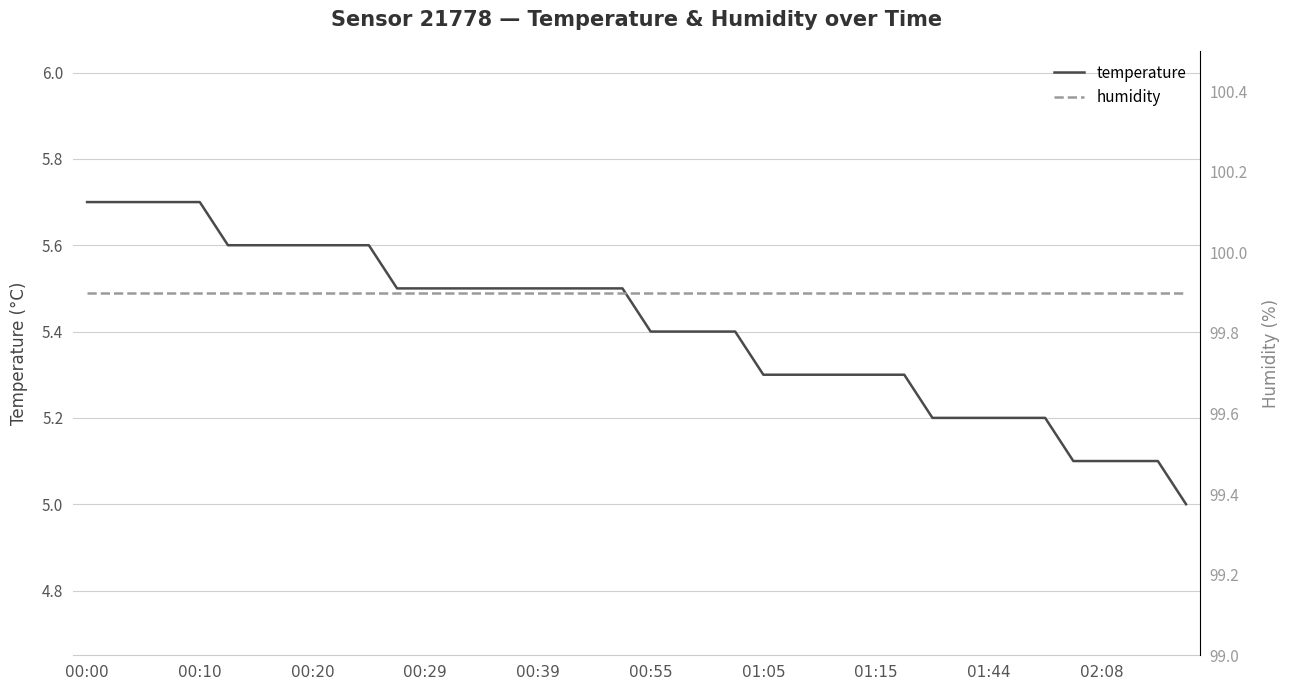

True or false: temperature has more than 1 interior local peaks.

False